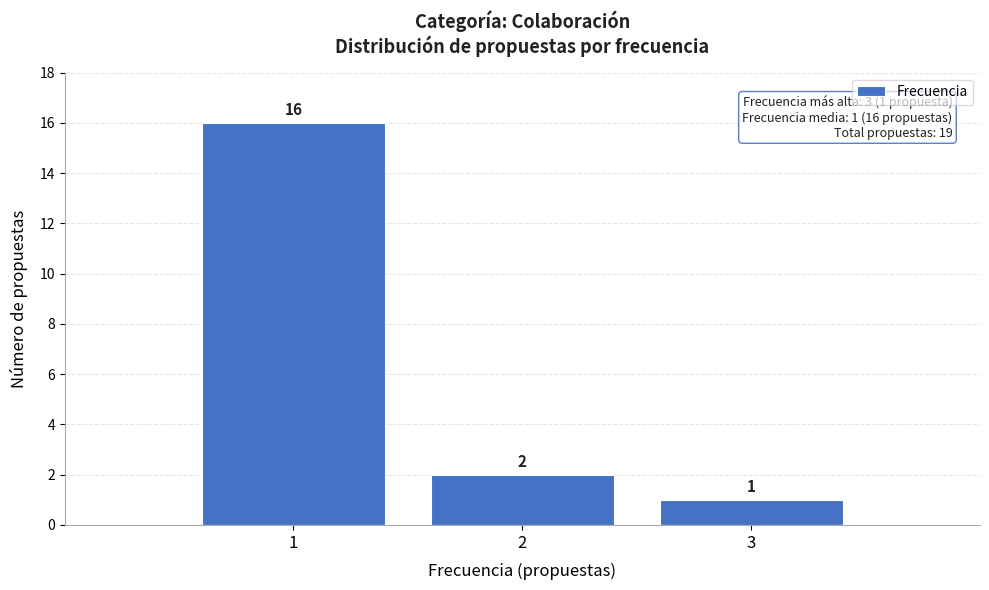

Which range on the x-axis has the tallest bar?

0.5 to 1.5